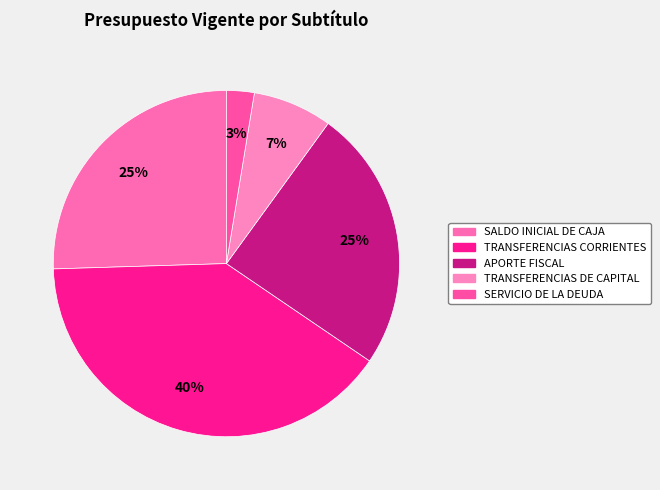

Count the number of slices in the pie.

5